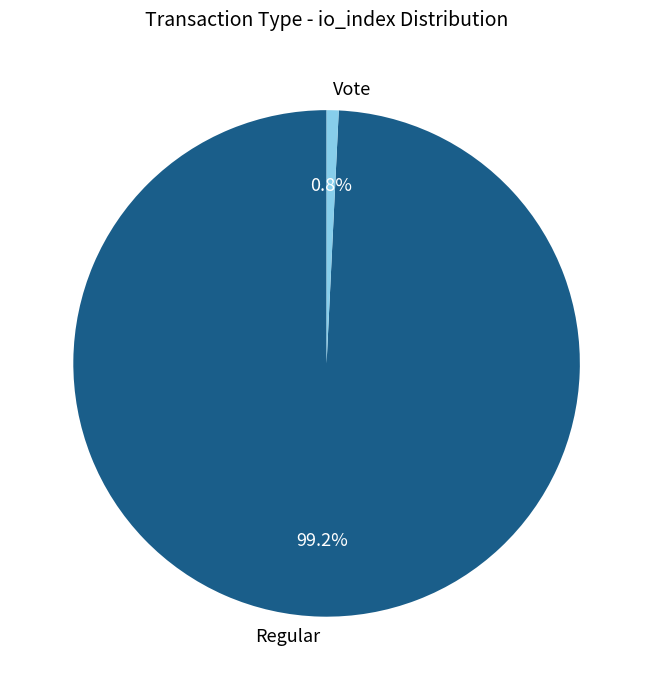

To the nearest percent, what is the average slice percentage?

50%